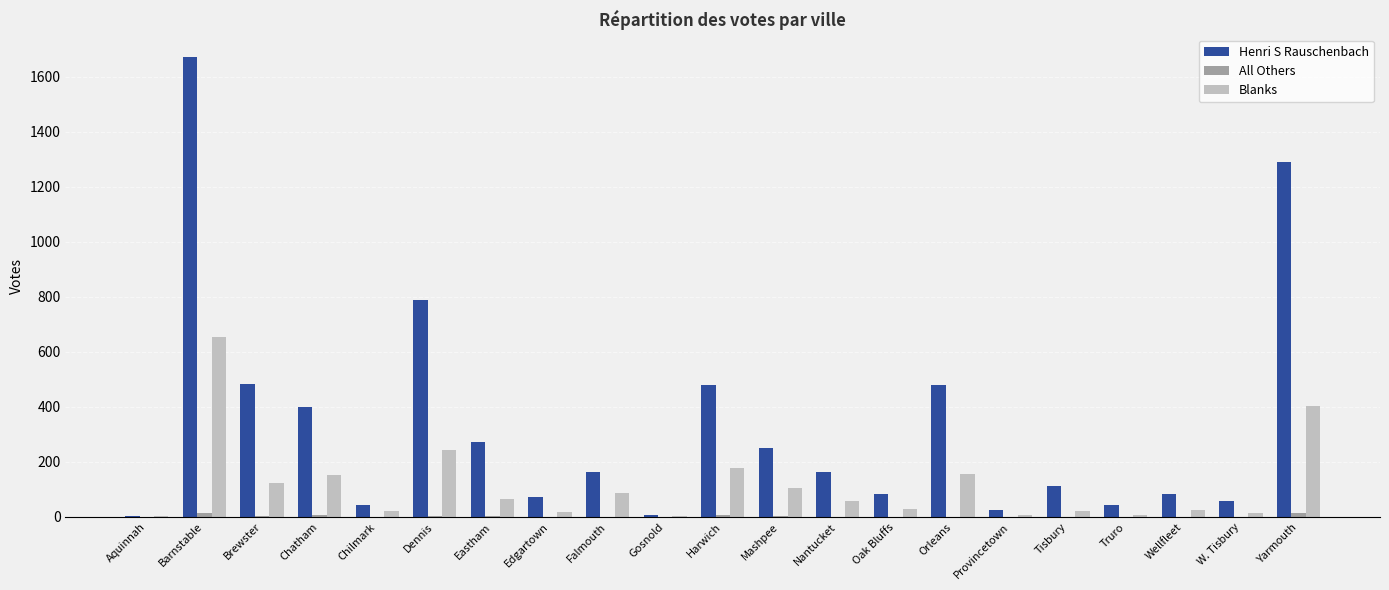

Which series has the largest total across all categories?

Henri S Rauschenbach